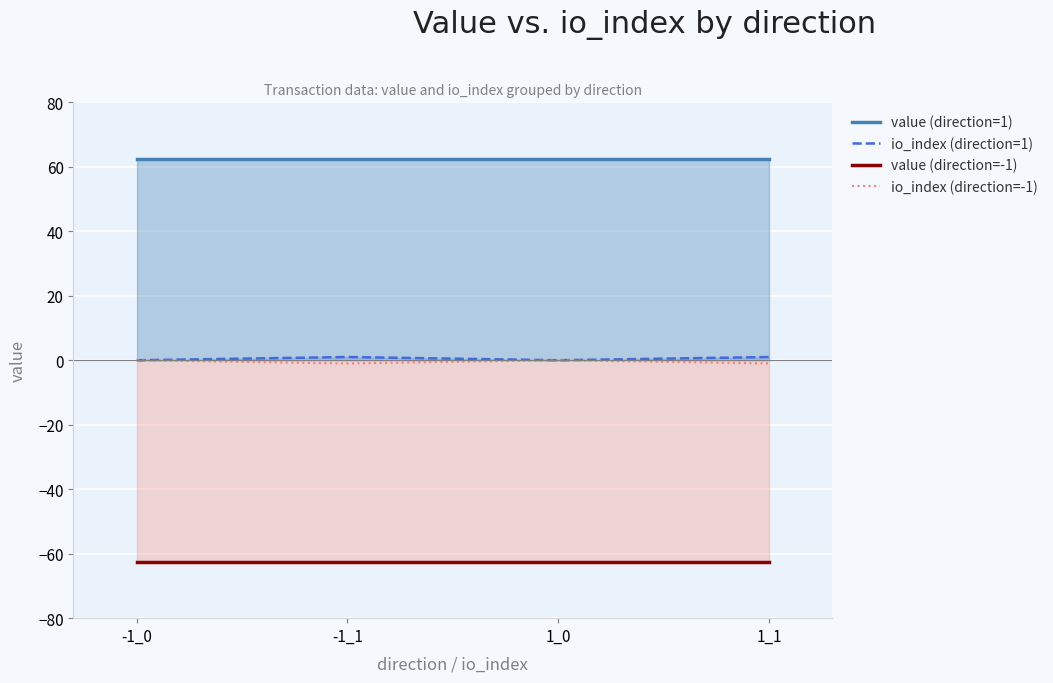

Where is io_index (direction=1) nearest to the value 0?

-1_0